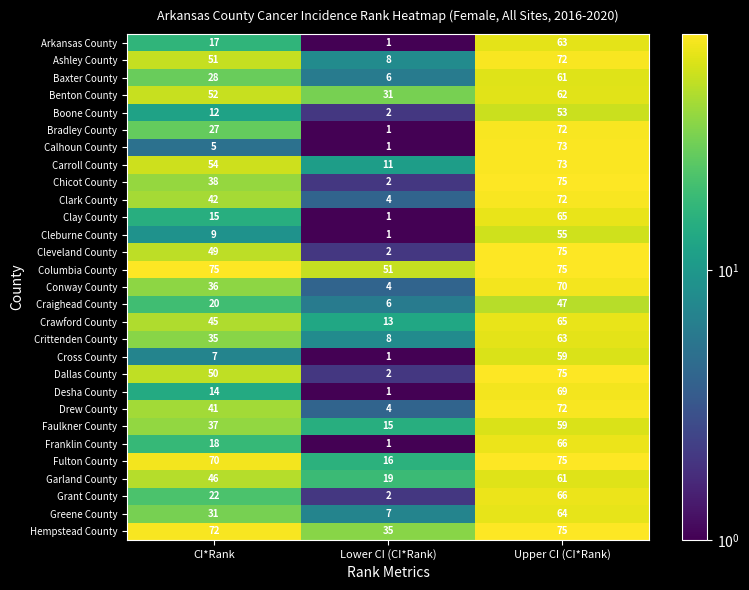

What is the sum of all Clay County values?

81